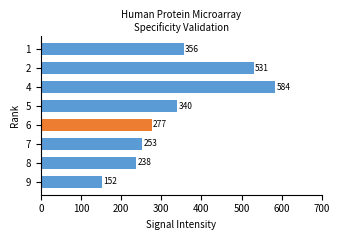

Read the value at 1, to the nearest 50.

350